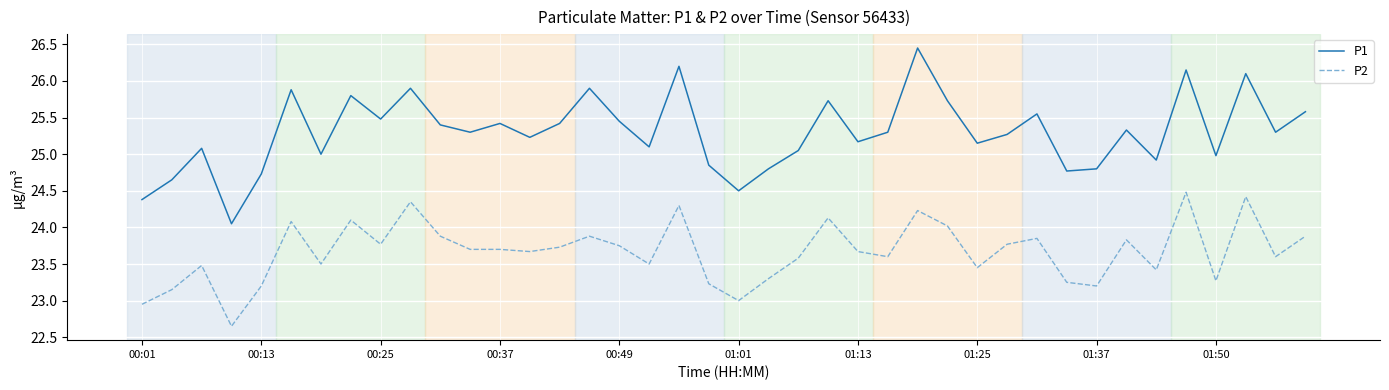

True or false: P2 has more than 2 interior local peaks.

True